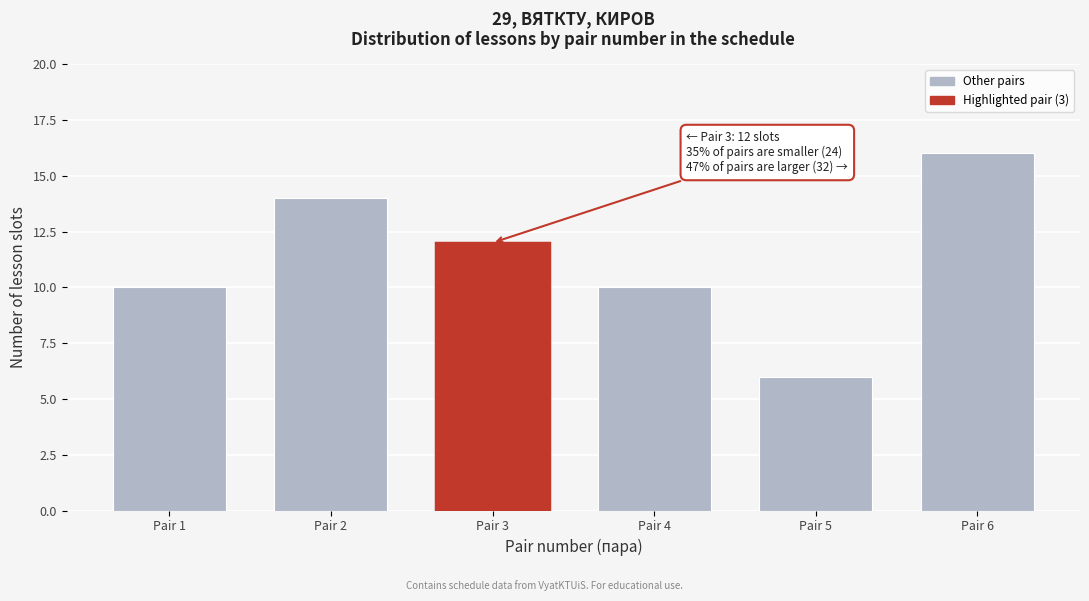

Reading left to right, list all the values displayed in this chart.

10	14	12	10	6	16